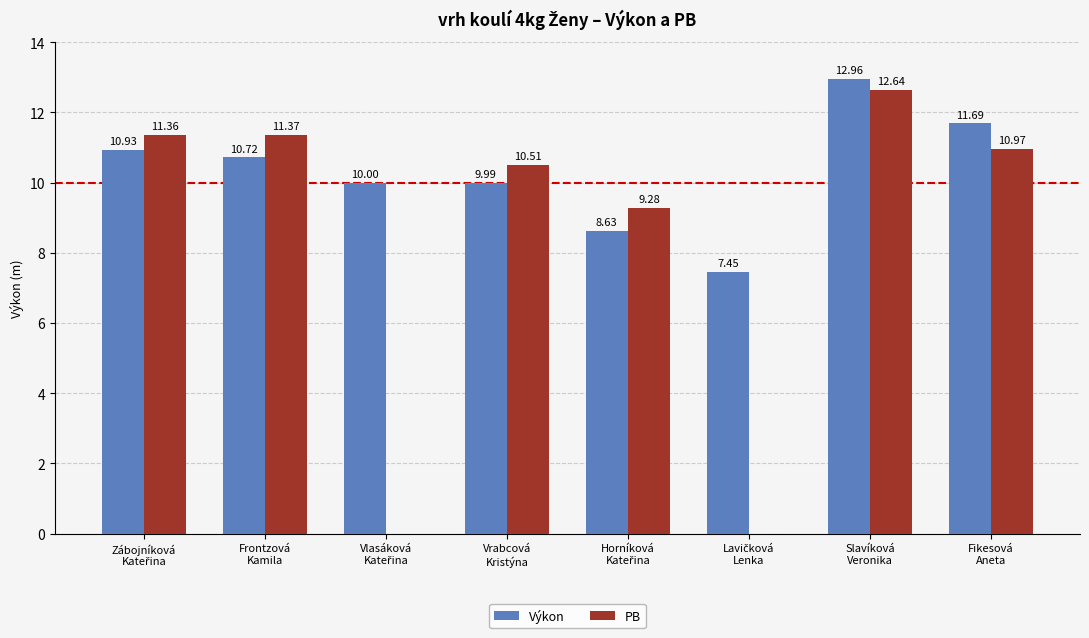

What is the sum of all Výkon values?

82.4